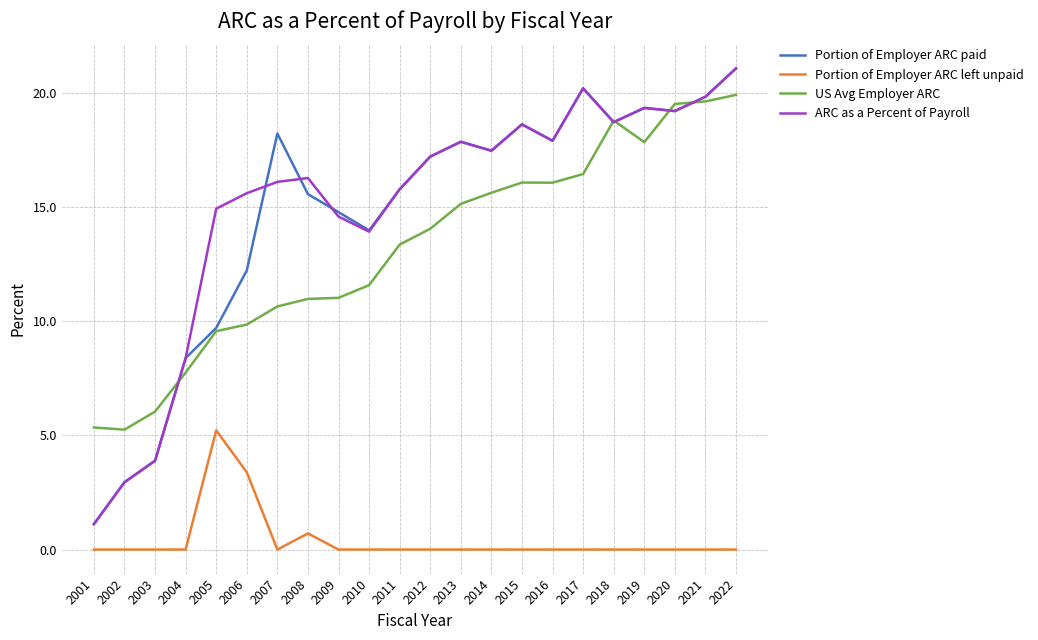

What is the sum of all US Avg Employer ARC values?

290.4